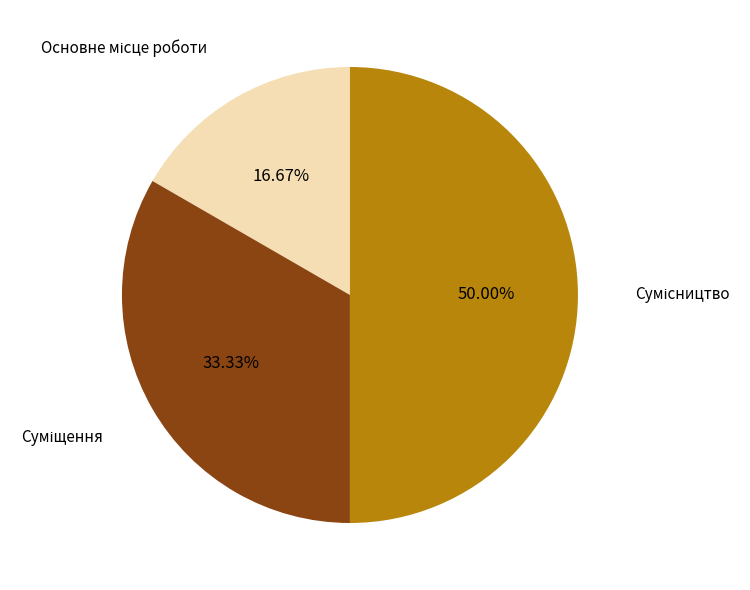

What is the smallest slice in the pie chart?

Основне місце роботи